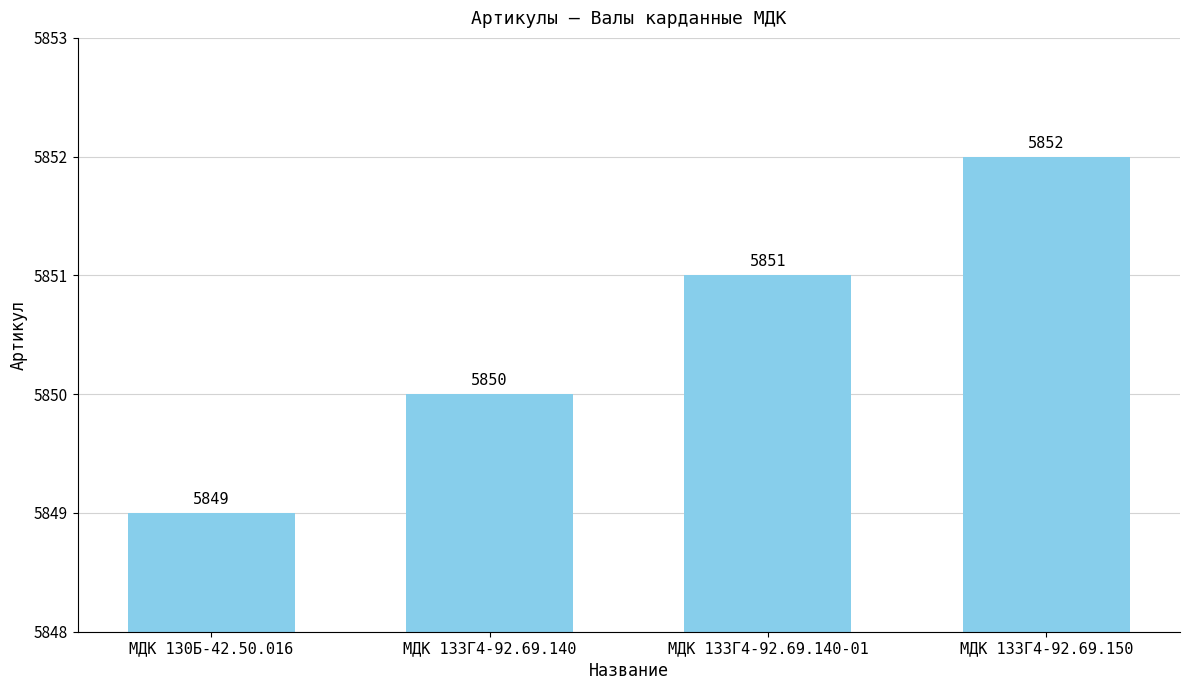

Is it true that the value at МДК 133Г4-92.69.150 is 5852?

True